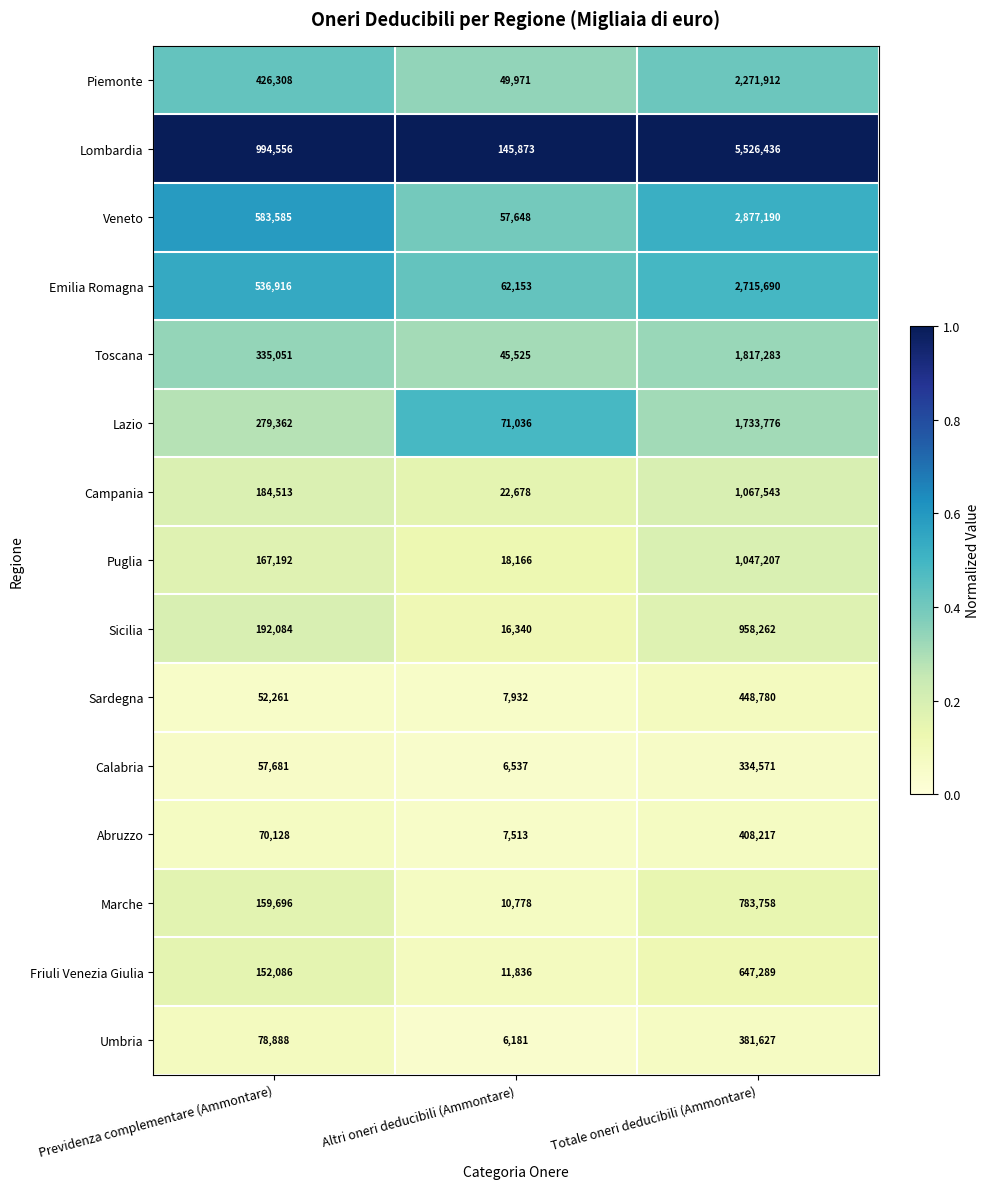

True or false: Abruzzo has a value of 598705 at Totale oneri deducibili (Ammontare).

False